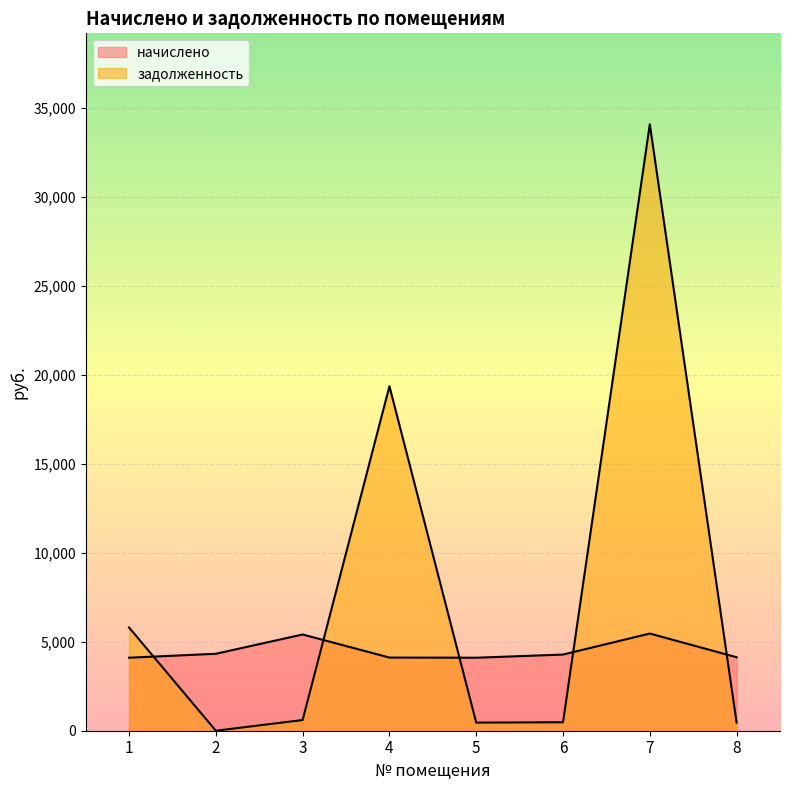

How many lines are shown in the chart?

2